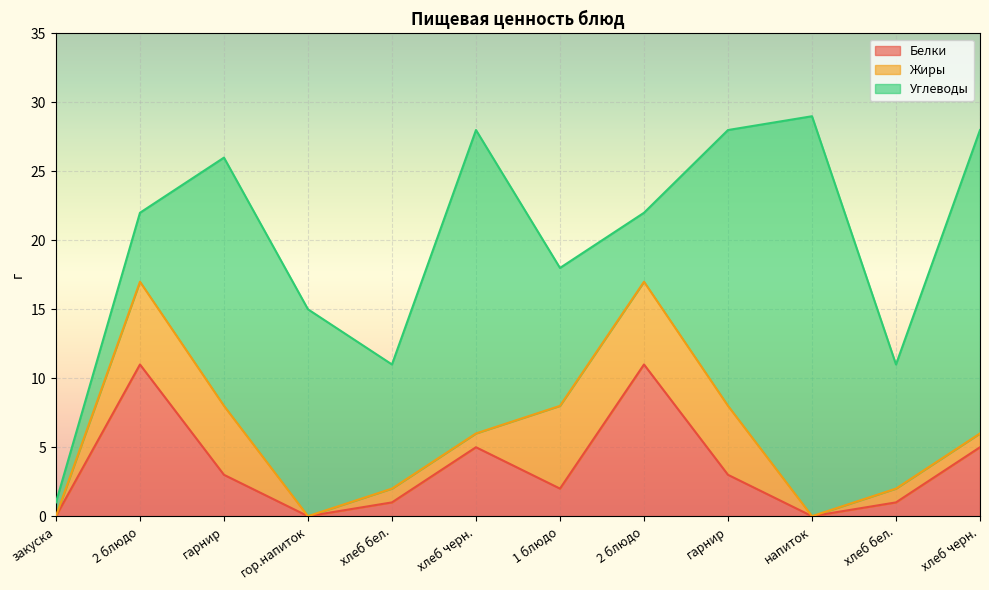

What is the average value of the Углеводы series?

14